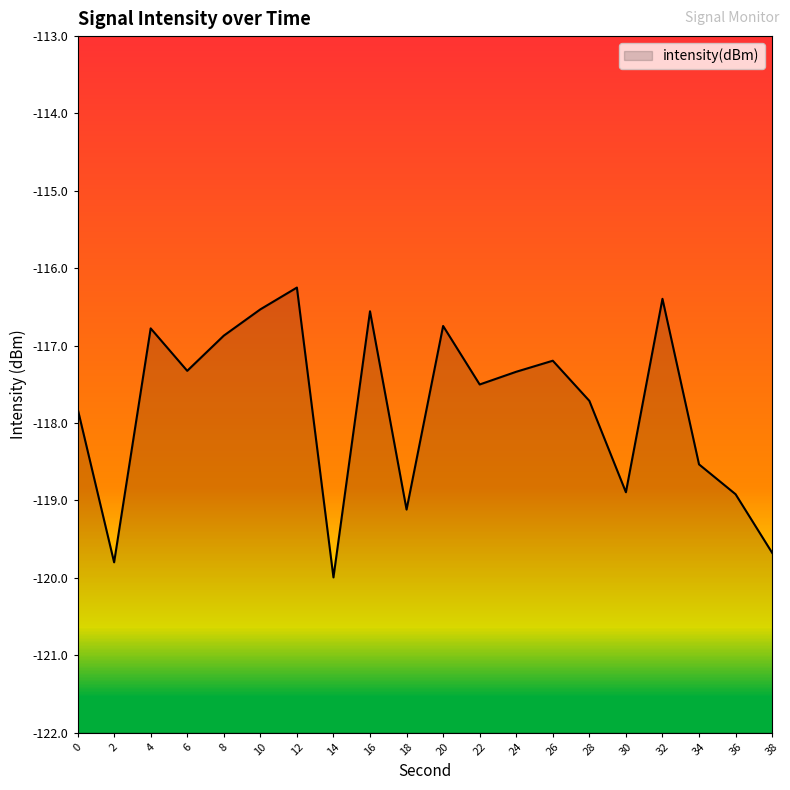

What is the difference between the maximum and minimum values?

3.7